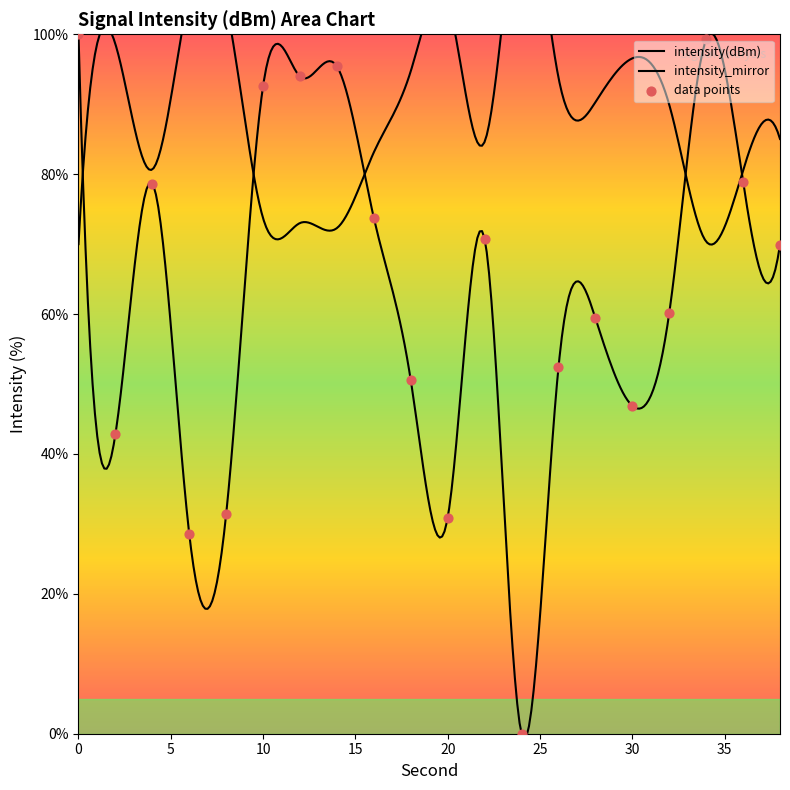

Approximately how many times larger is the value at 32 compared to 36?

0.8